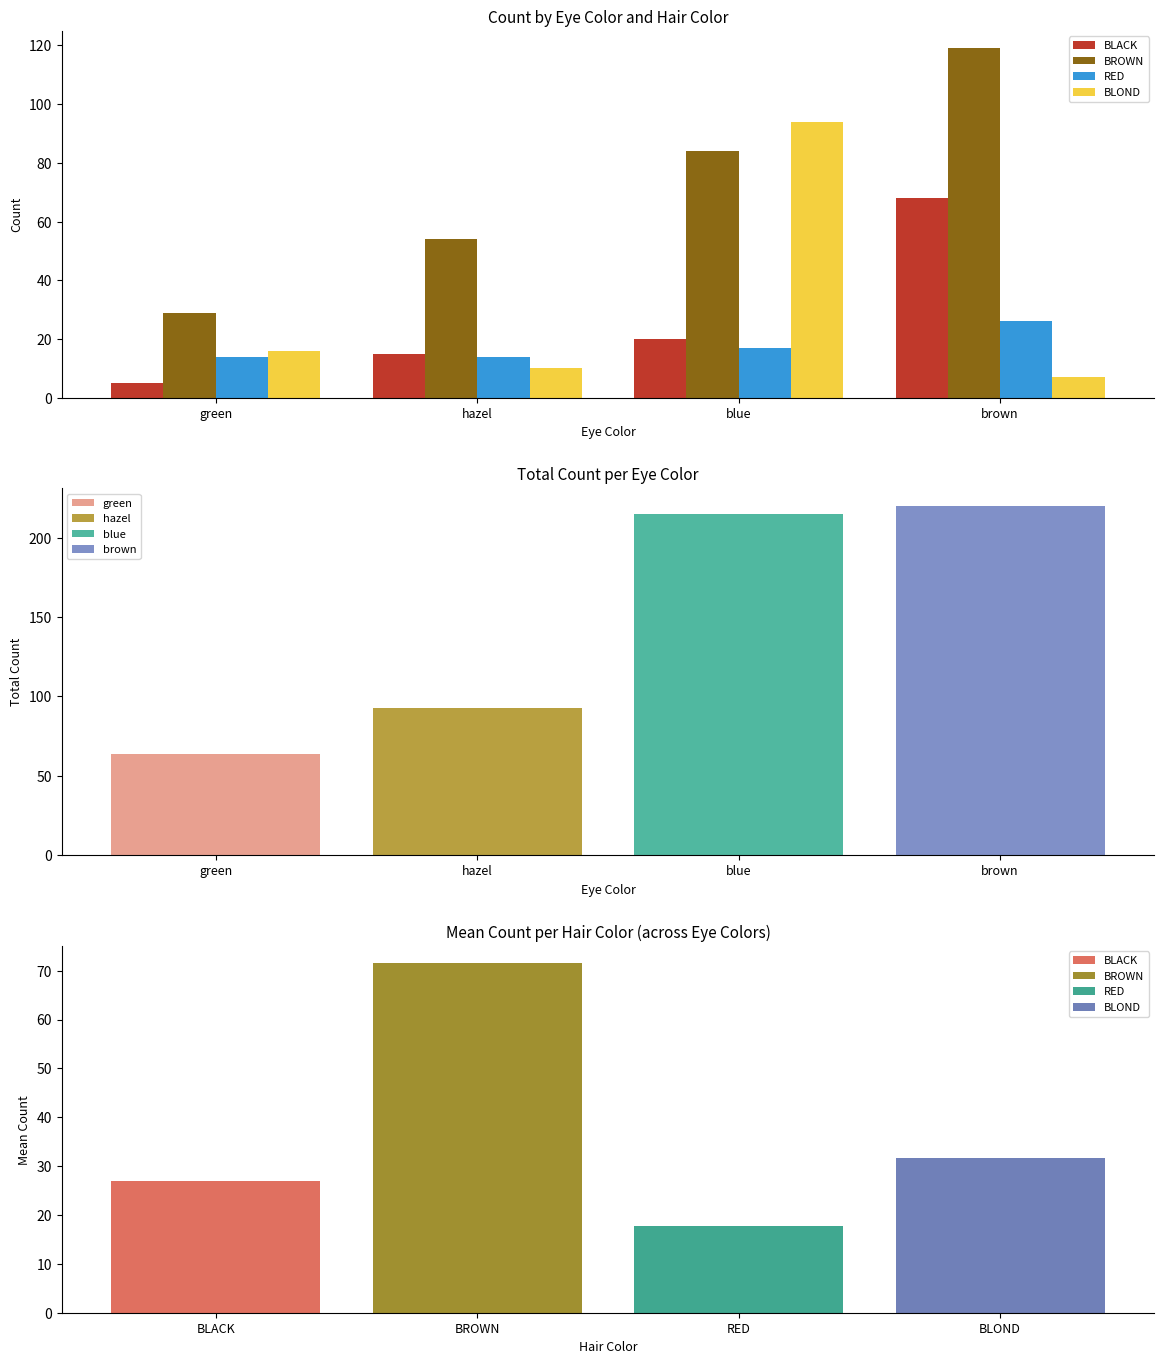

Is it true that BLOND equals 55 at blue?

False